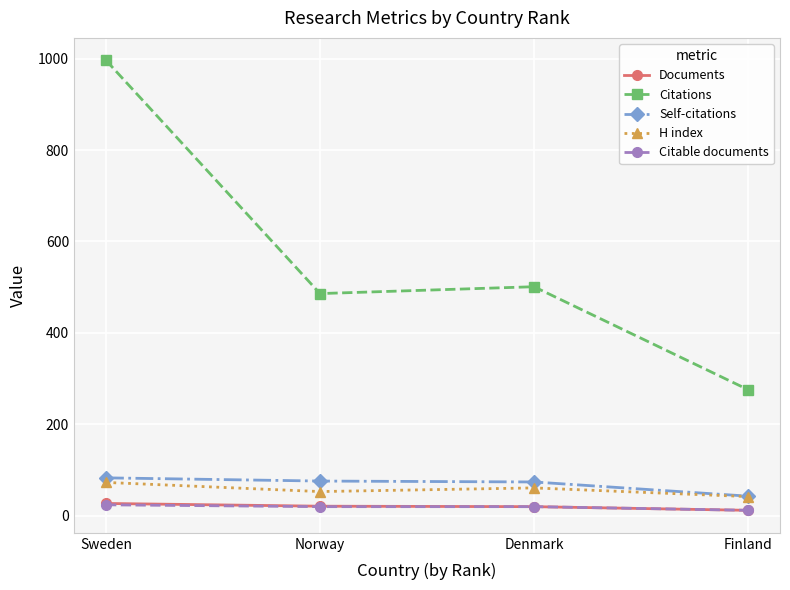

True or false: H index and Citations intersect in this chart.

False